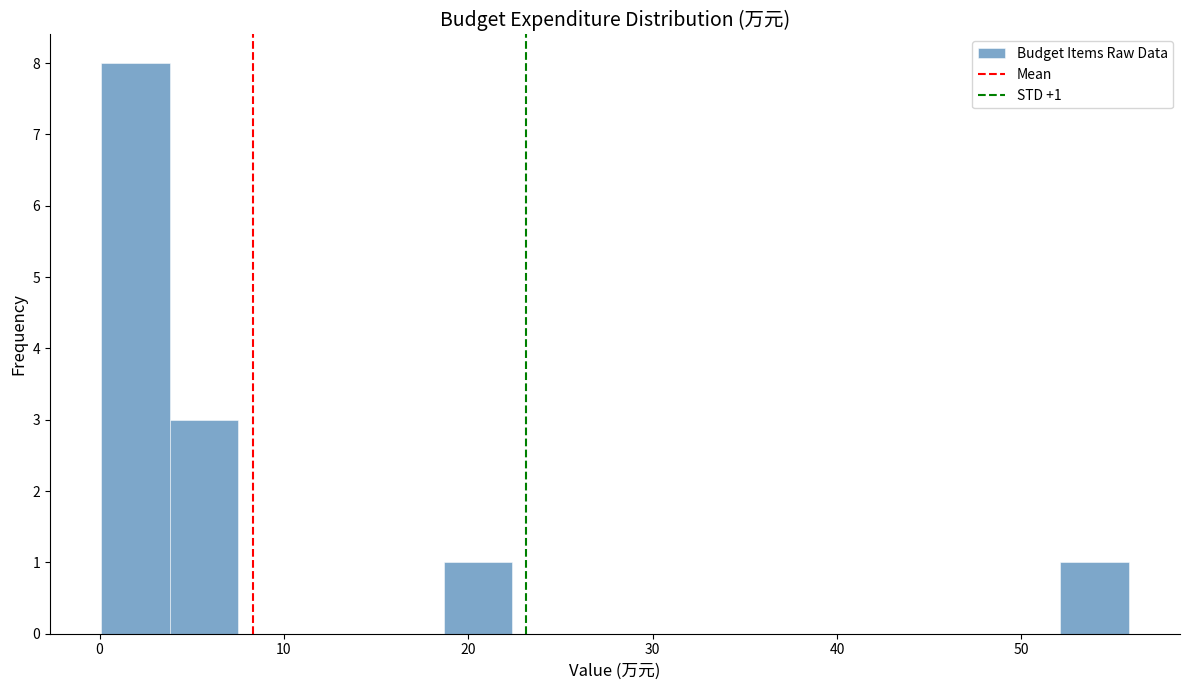

Around what value on the x-axis is the tallest bar? Give the approximate position of its centre, as read against the axis.

2